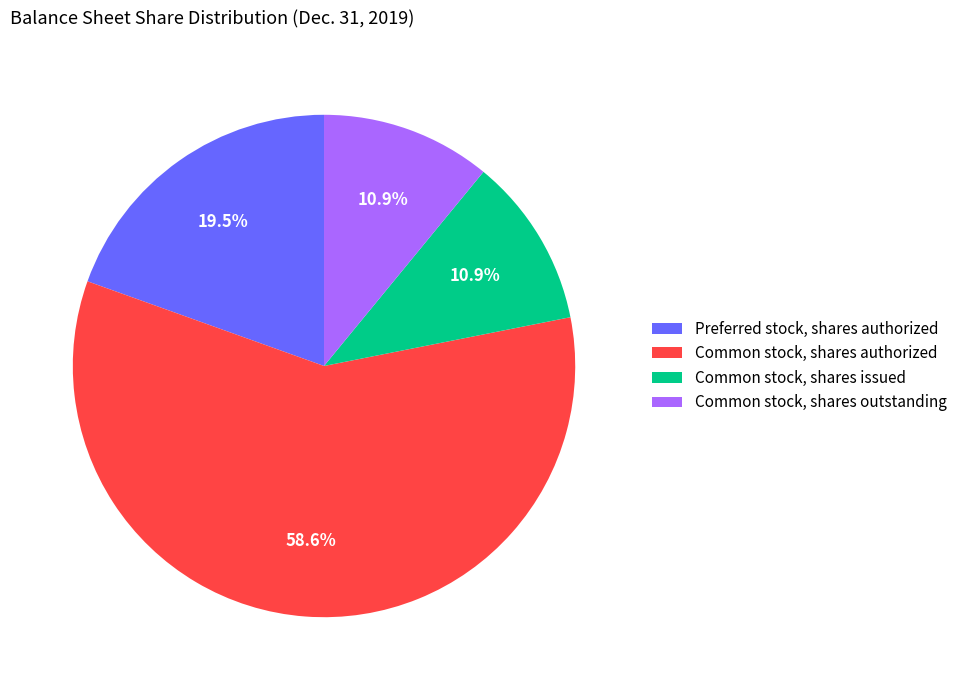

Which category has the biggest portion of the pie?

Common stock, shares authorized